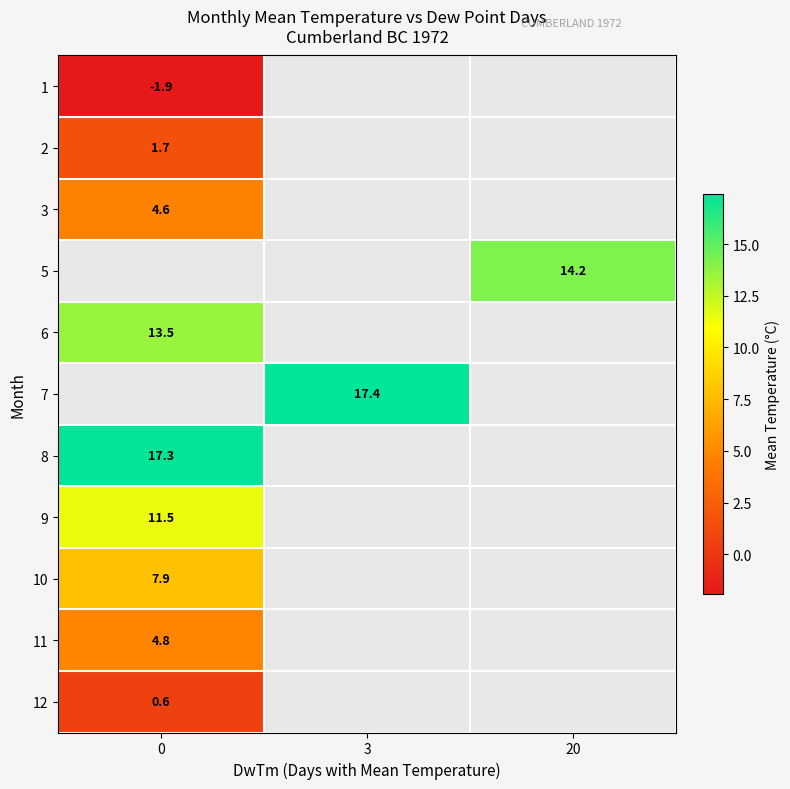

What is the maximum value shown in the chart?

17.4